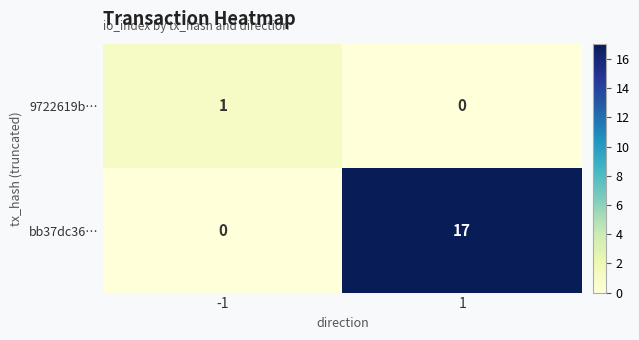

List the series in order of their overall mean, lowest first.

9722619b…, bb37dc36…